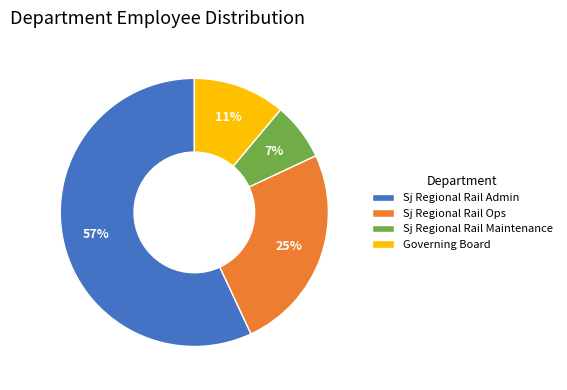

To the nearest percent, what percentage of the pie is Sj Regional Rail Admin?

57%